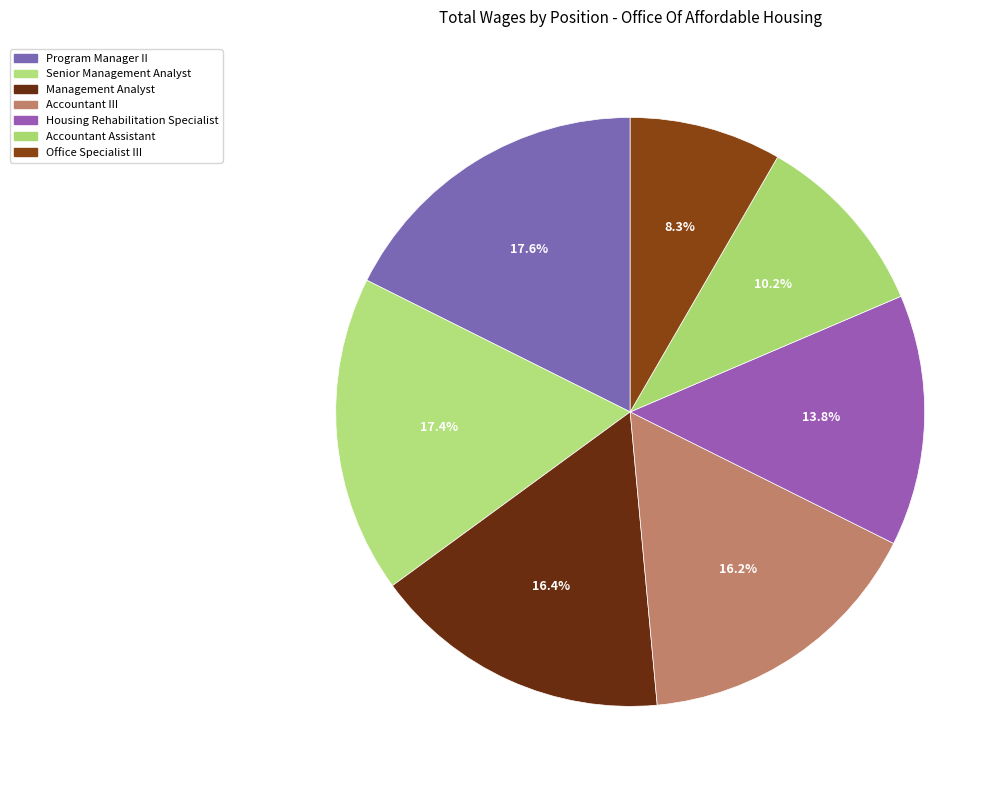

To the nearest percent, what portion does Senior Management Analyst represent?

17%